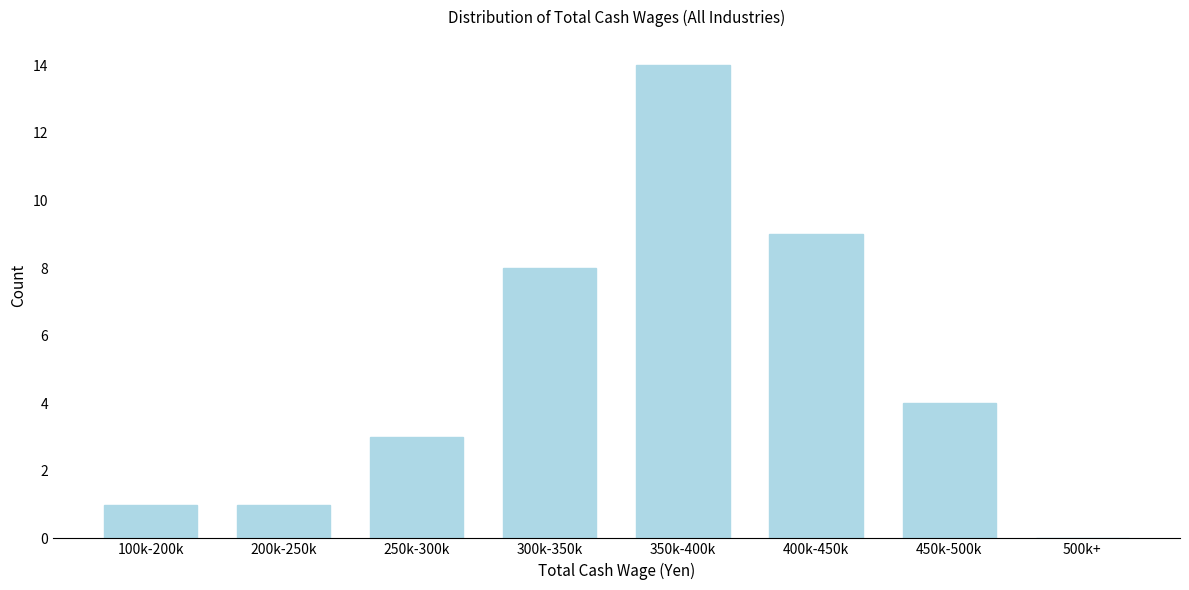

Reading left to right, extract all data points from this chart.

100k-200k=1	200k-250k=1	250k-300k=3	300k-350k=8	350k-400k=14	400k-450k=9	450k-500k=4	500k+=0